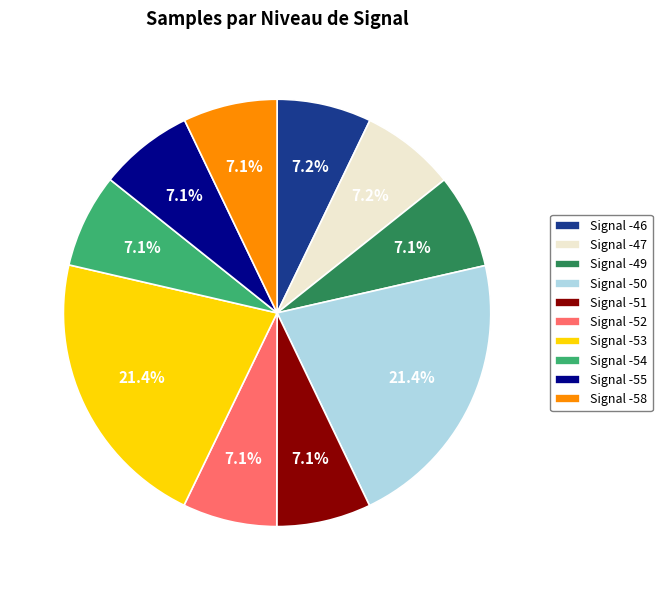

Does any single category account for the majority?

No